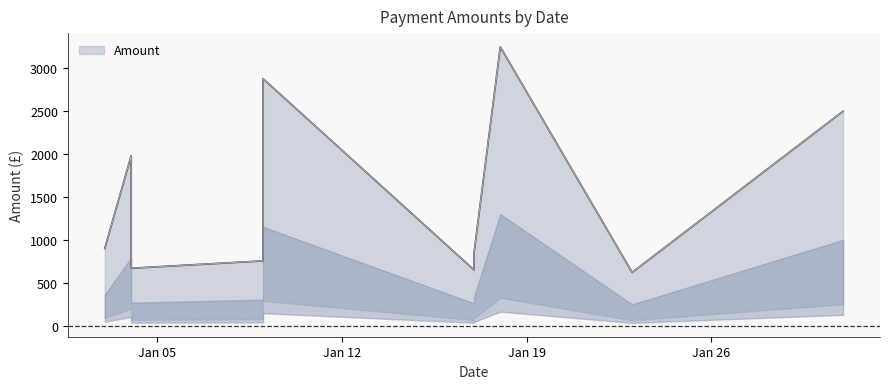

What is the maximum value shown in the chart?

3250.0